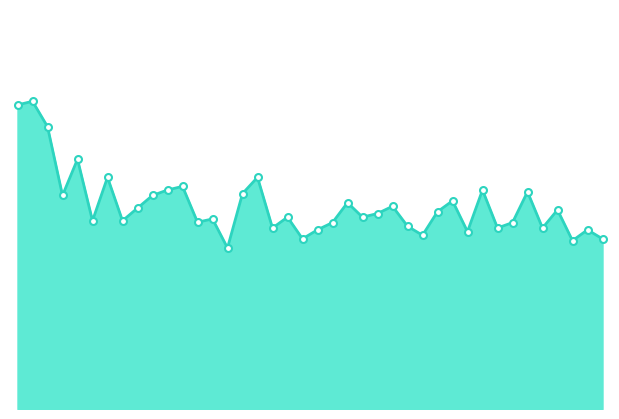

True or false: the data has more than 2 interior local peaks.

True